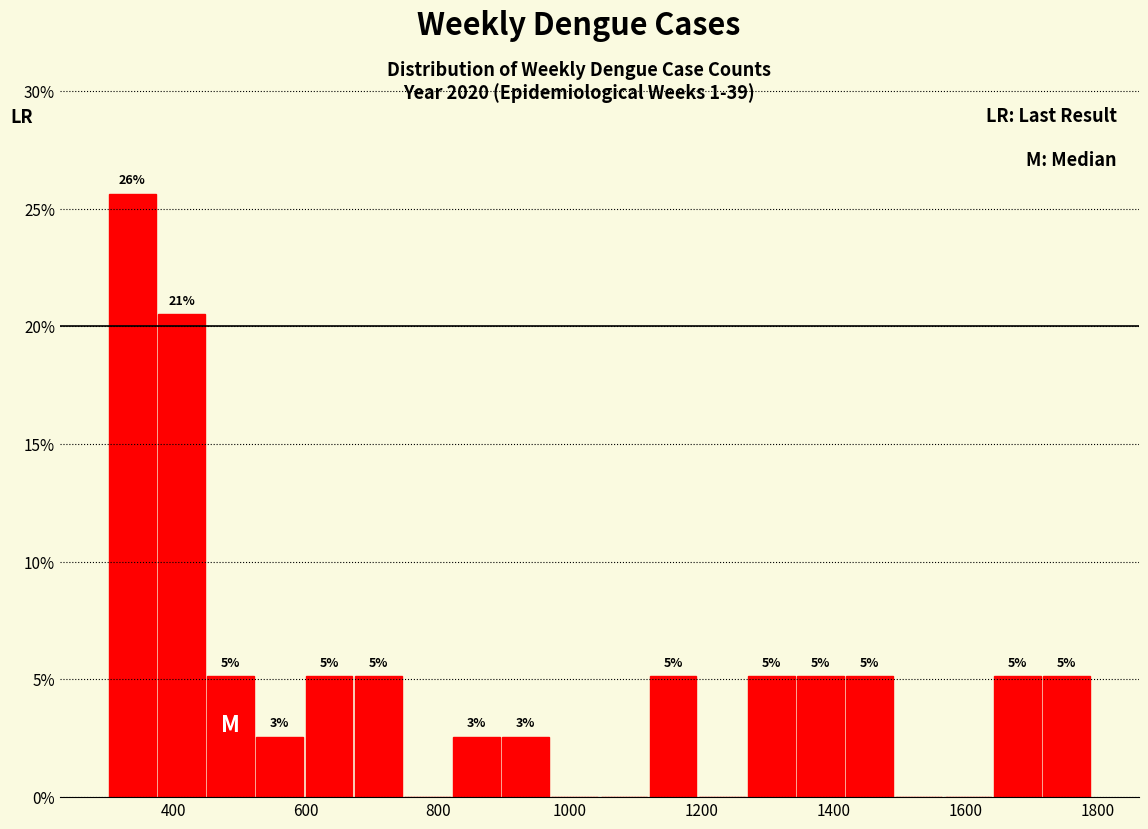

Around what value on the x-axis is the tallest bar? Give the approximate position of its centre, as read against the axis.

340